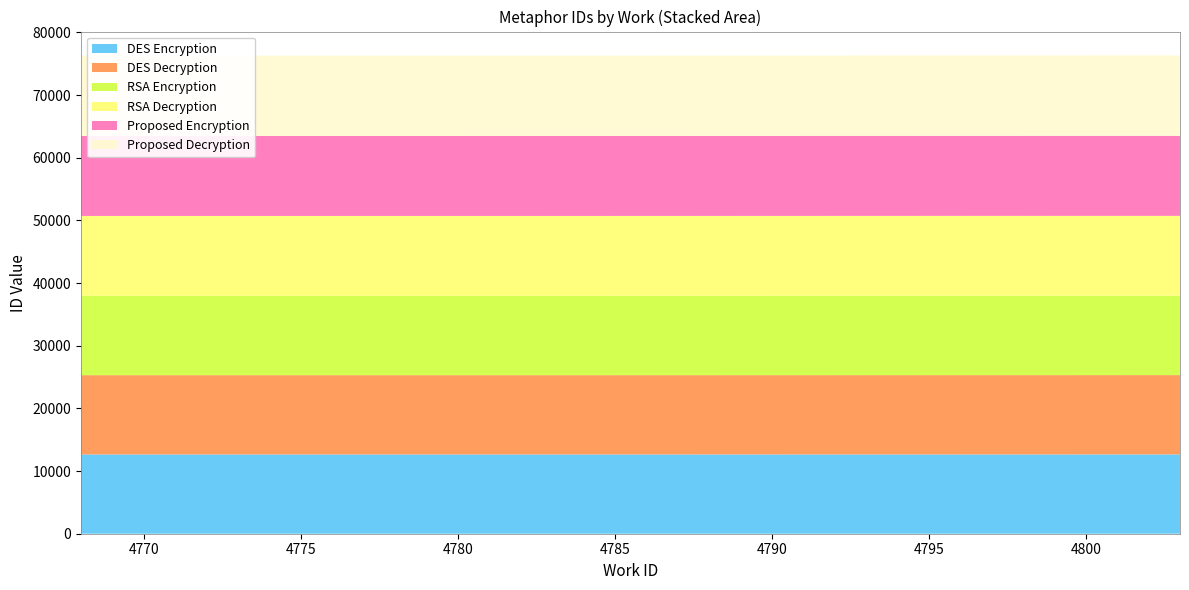

Reading left to right, transcribe all the data shown in this chart.

12646	12653	12654	12659	12661	12745	12747	12764	12769	12816